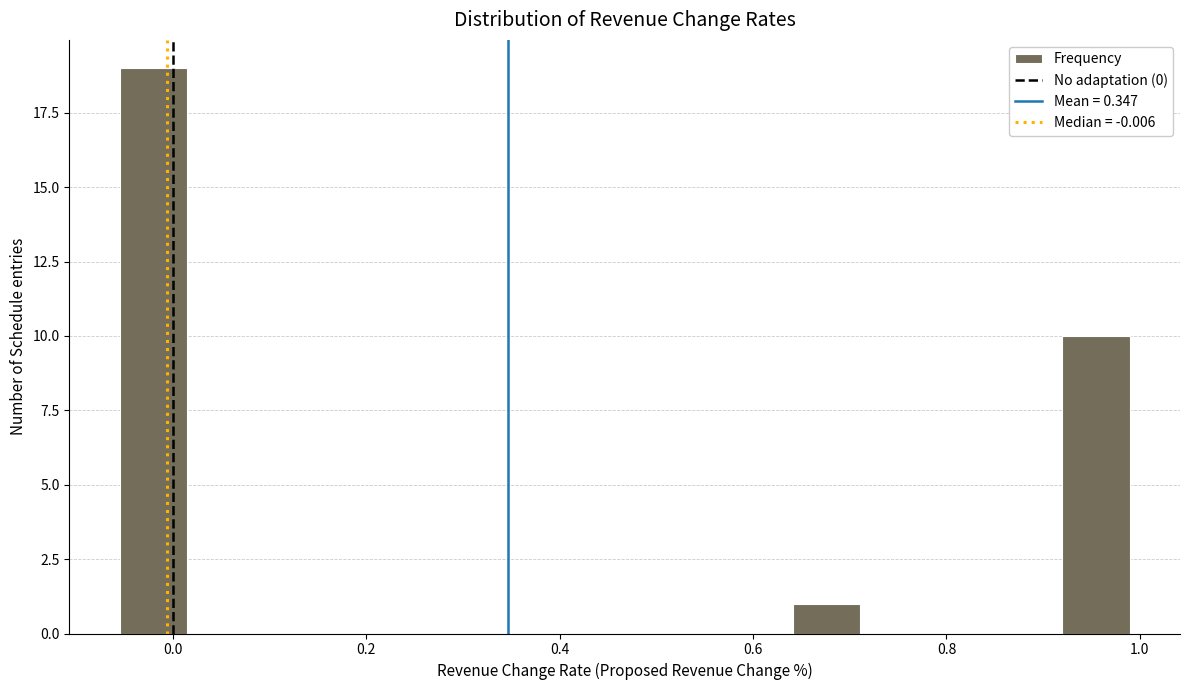

Read against the x-axis, roughly where is the centre of the tallest bar?

-0.02